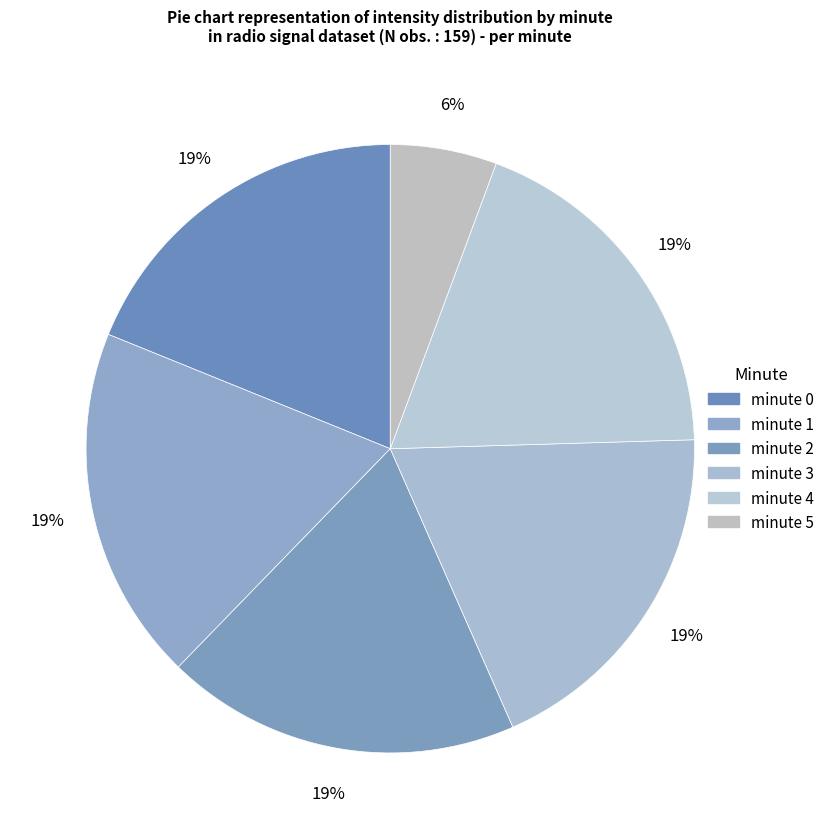

What percentage is NOT represented by minute 0?

81.1%